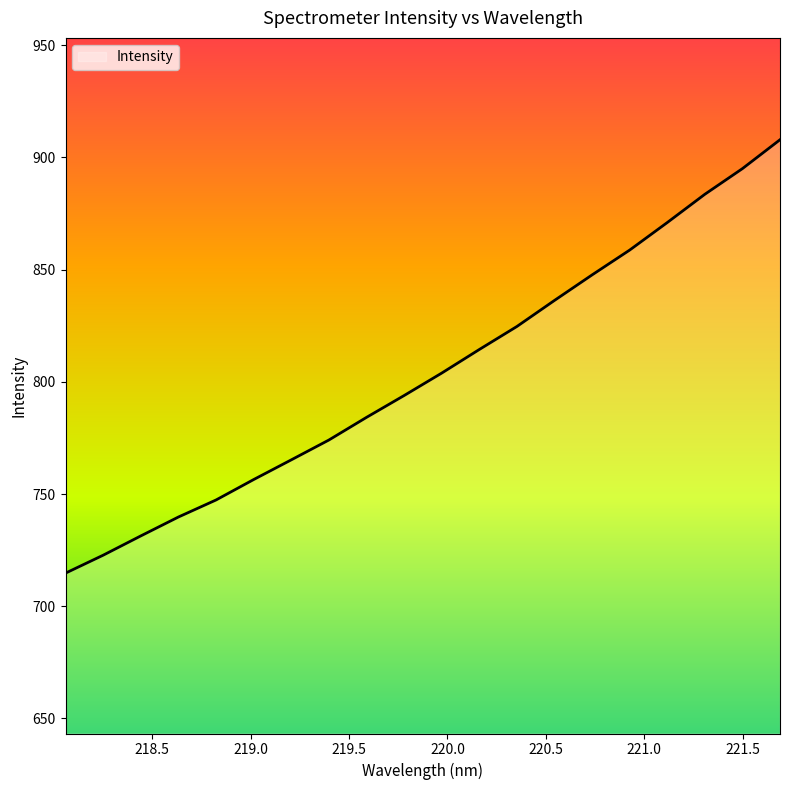

How many lines are shown in the chart?

1